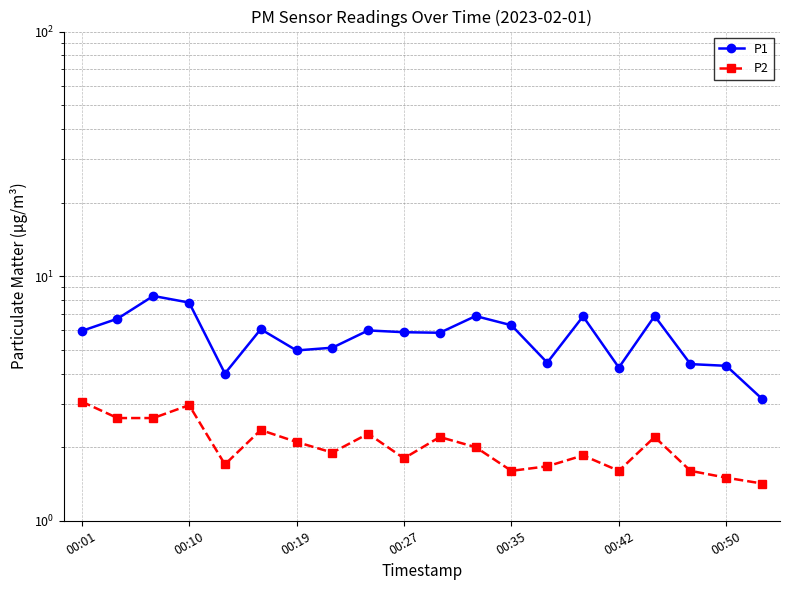

True or false: P1 and P2 intersect in this chart.

False